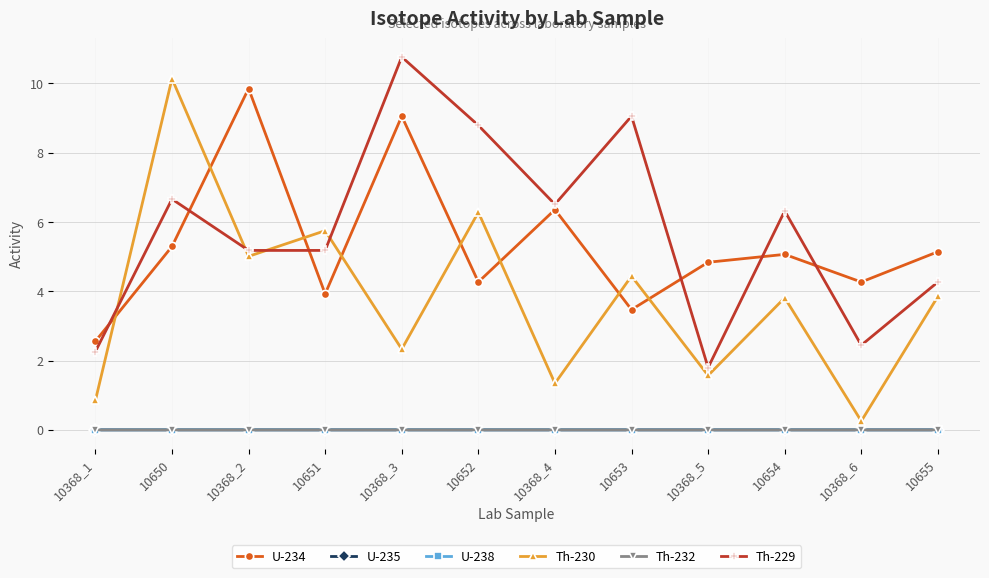

Which category has the lowest value in the Th-230 series?

10368_6